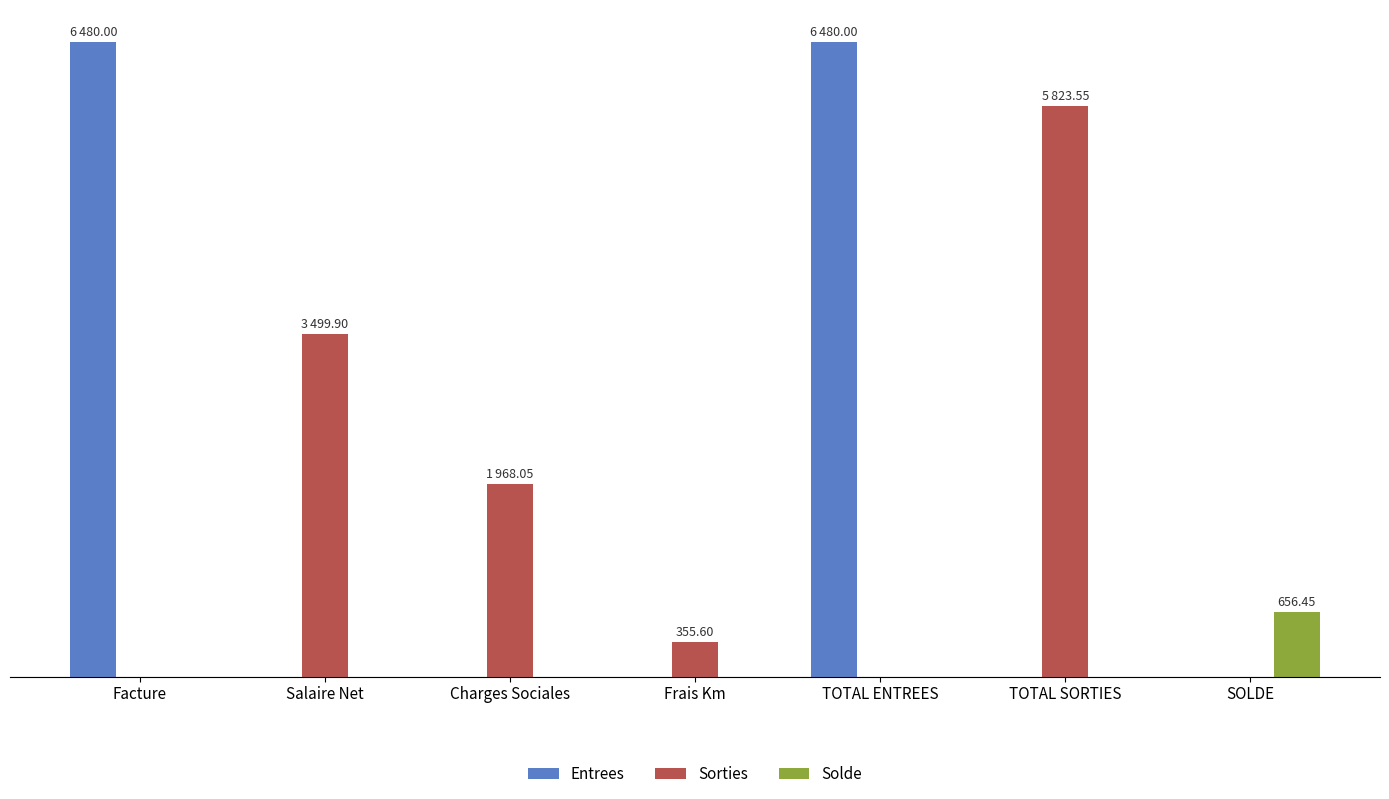

Are the bars grouped side by side (vs. stacked)?

Yes